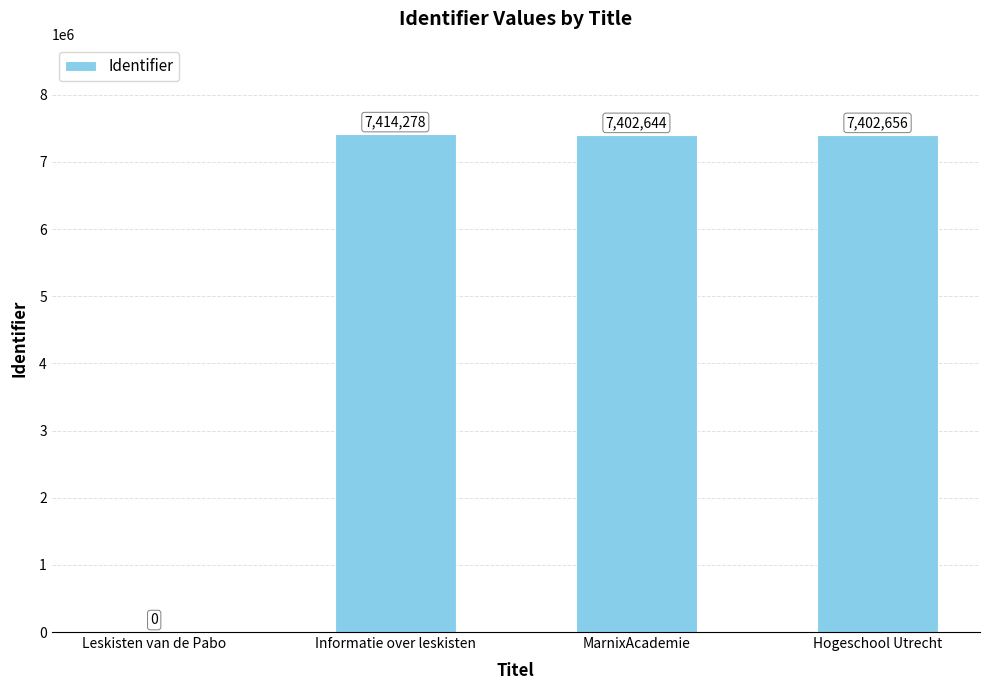

The chart shows a value of 4540341 at Leskisten van de Pabo. True or false?

False